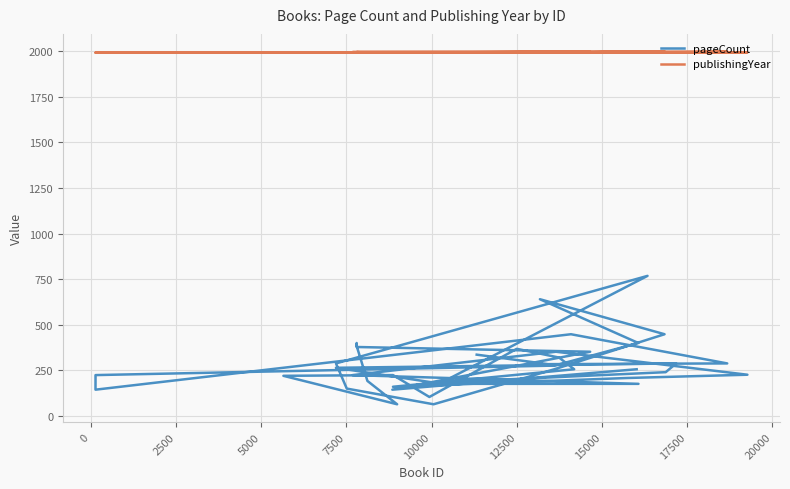

What are all the series names shown in the legend?

pageCount, publishingYear